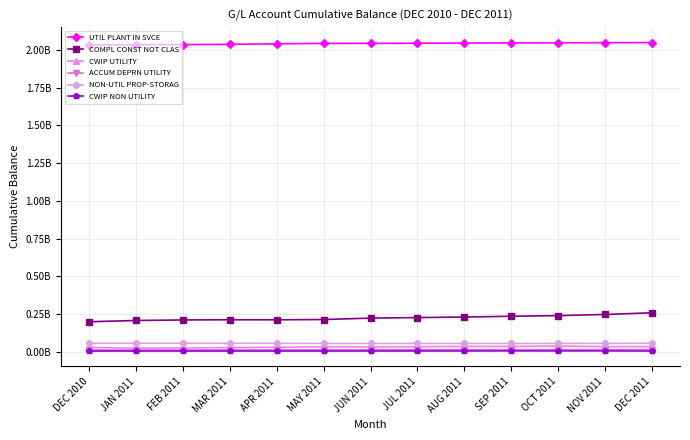

What are all the series names shown in the legend?

UTIL PLANT IN SVCE, COMPL CONST NOT CLAS, CWIP UTILITY, ACCUM DEPRN UTILITY, NON-UTIL PROP-STORAG, CWIP NON UTILITY